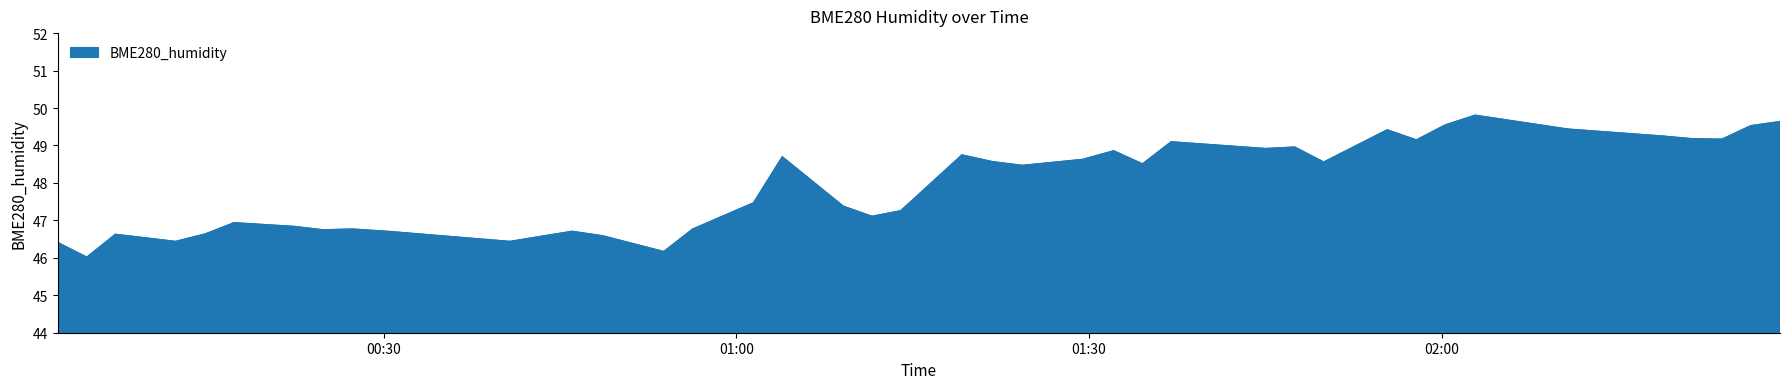

What is the difference between the maximum and minimum values?

3.8